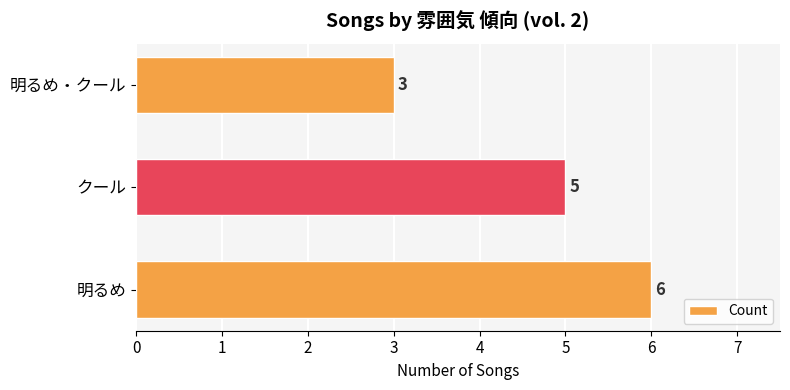

What is the average value?

5